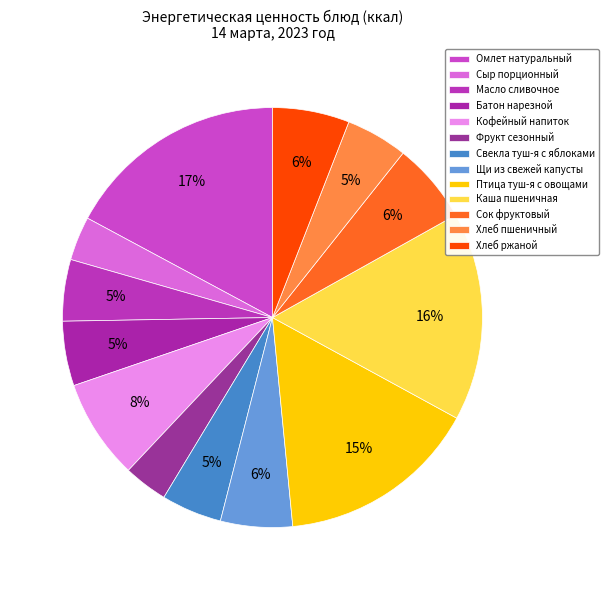

What is the change in value from Фрукт сезонный to Хлеб пшеничный?

+19.0